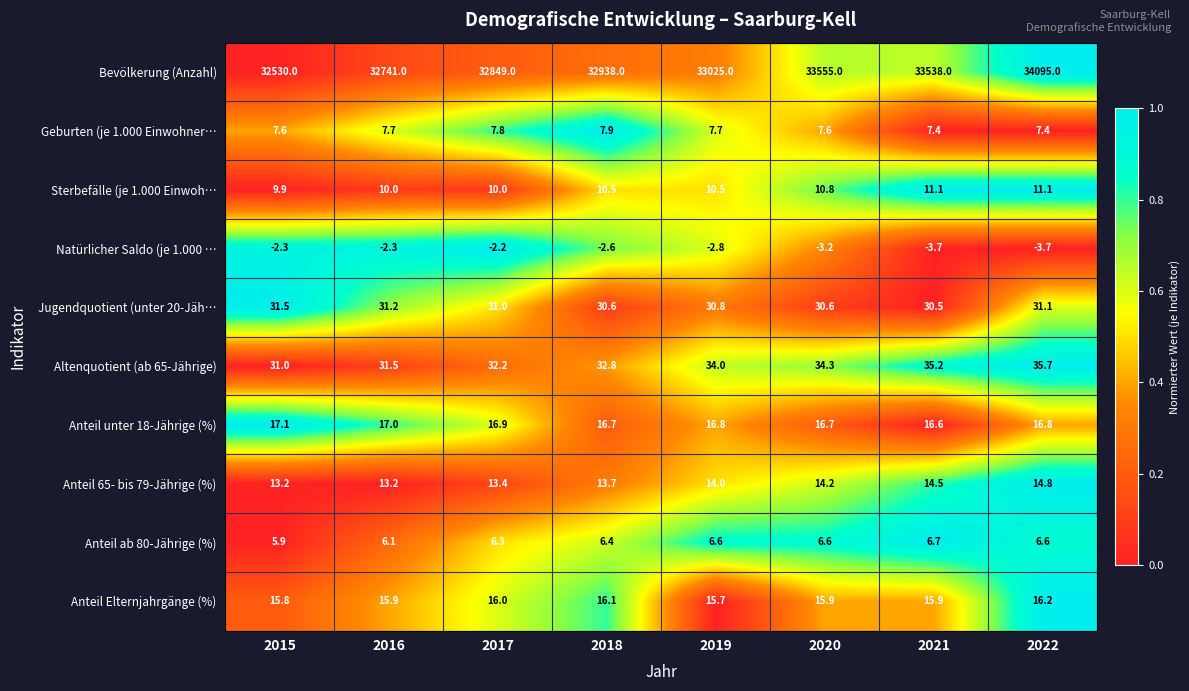

What is the difference between the maximum and minimum values in the Anteil unter 18-Jährige (%) series?

0.5